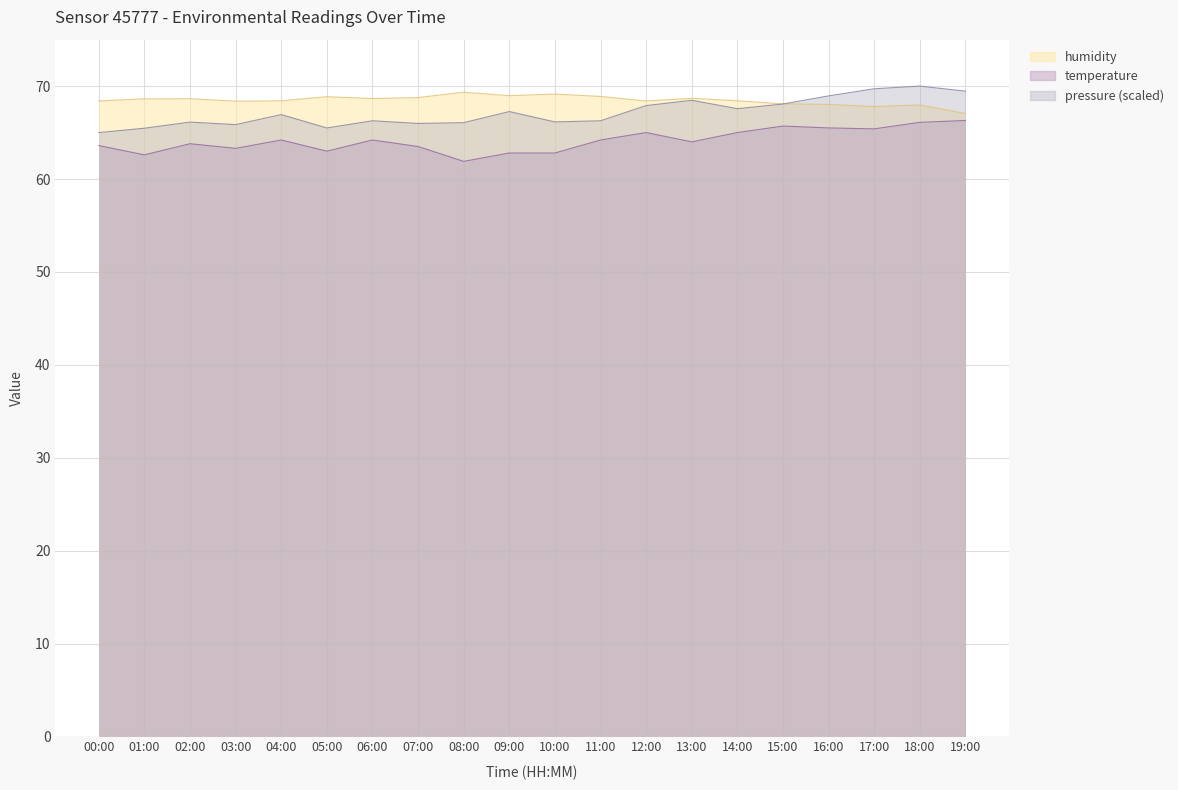

What is the label of the 18th point from the left?

17:00